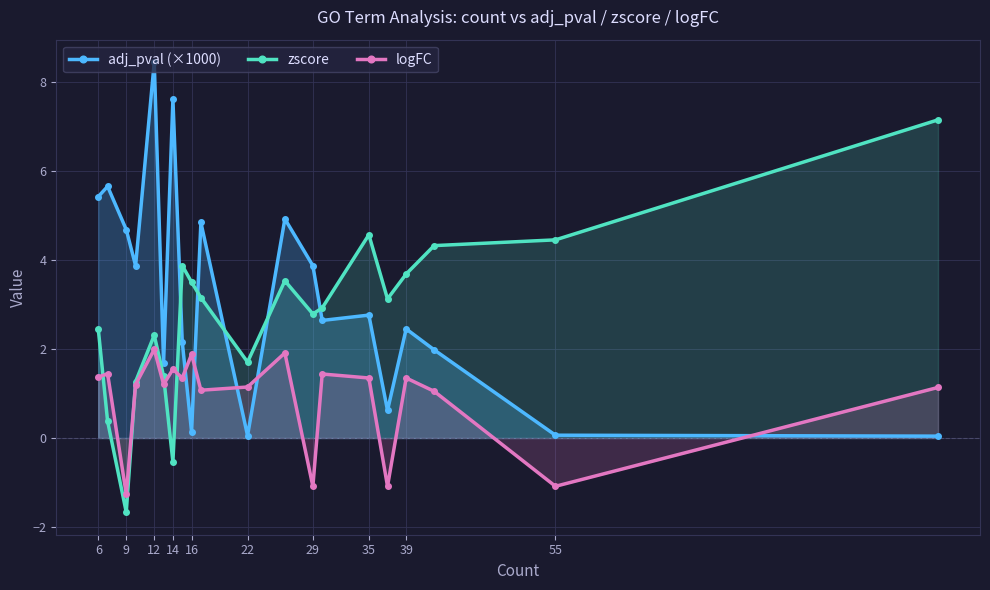

How many values in the adj_pval (×1000) series are below 2?

7